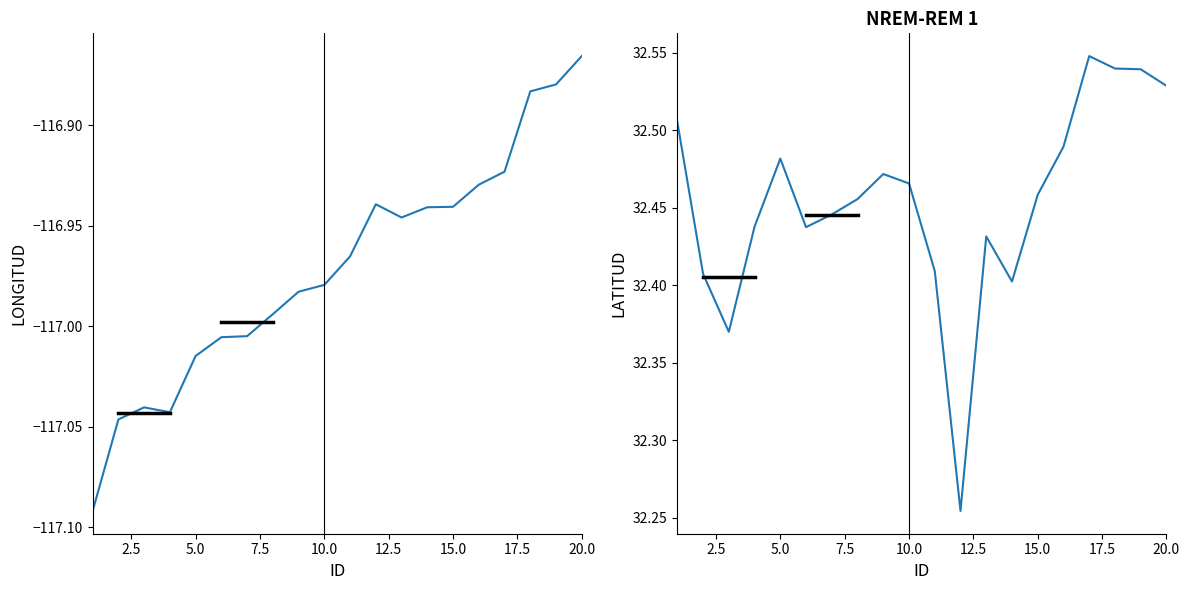

In LONGITUD, how many points are higher than both neighbors (excluding endpoints)?

2